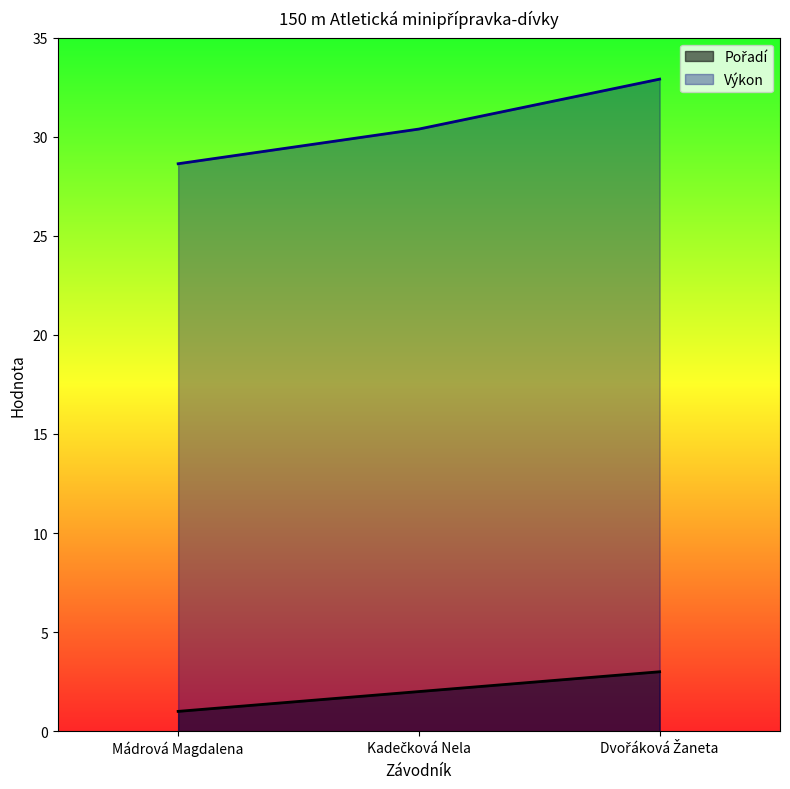

What is the label of the 3rd point from the right?

Mádrová Magdalena